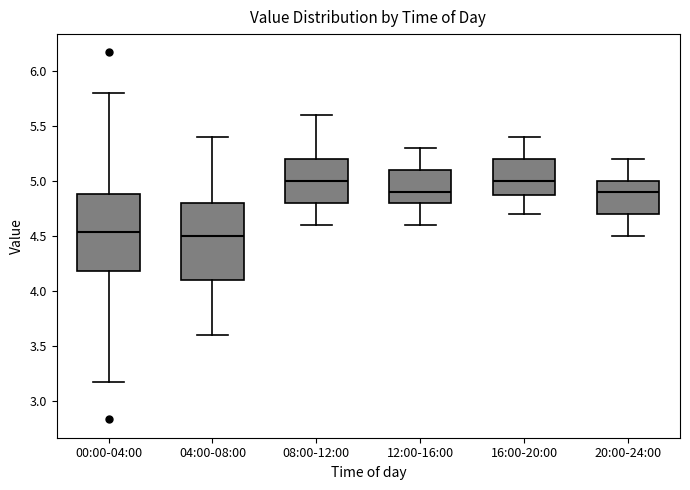

Where does the upper whisker of the box for 12:00-16:00 end on the y-axis? The values are not printed on the chart, so give them approximately, as read against the axis.

5.30